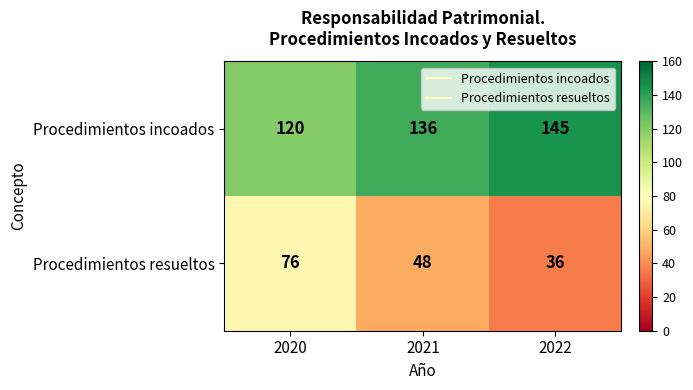

What is the difference between the maximum and minimum values in the Procedimientos resueltos series?

40